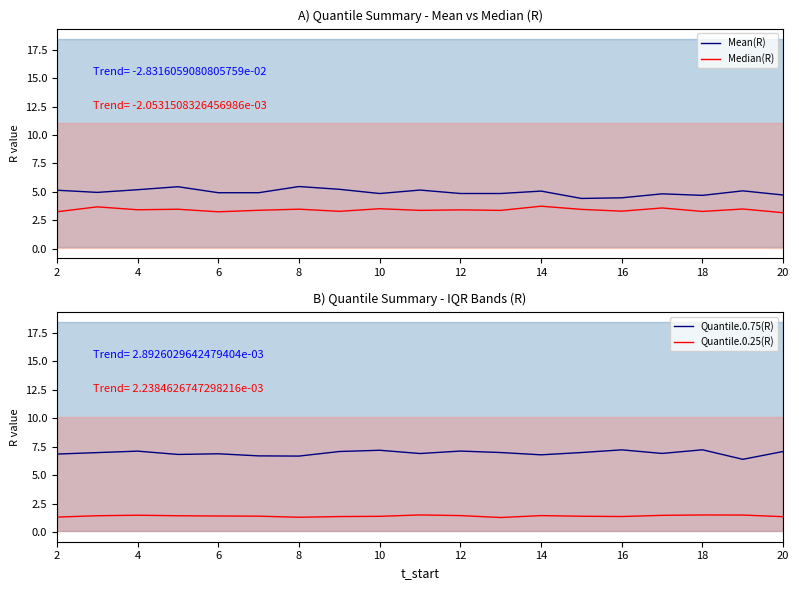

Count the number of categories in the chart.

19